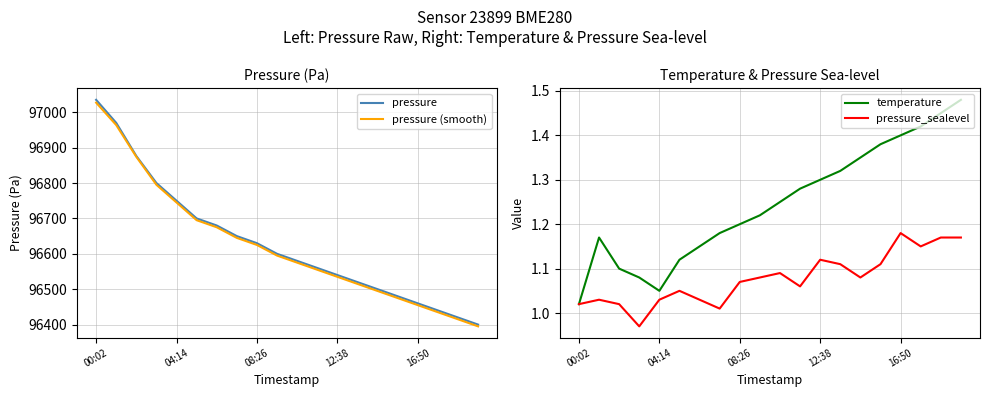

How many distinct data groups are displayed?

4